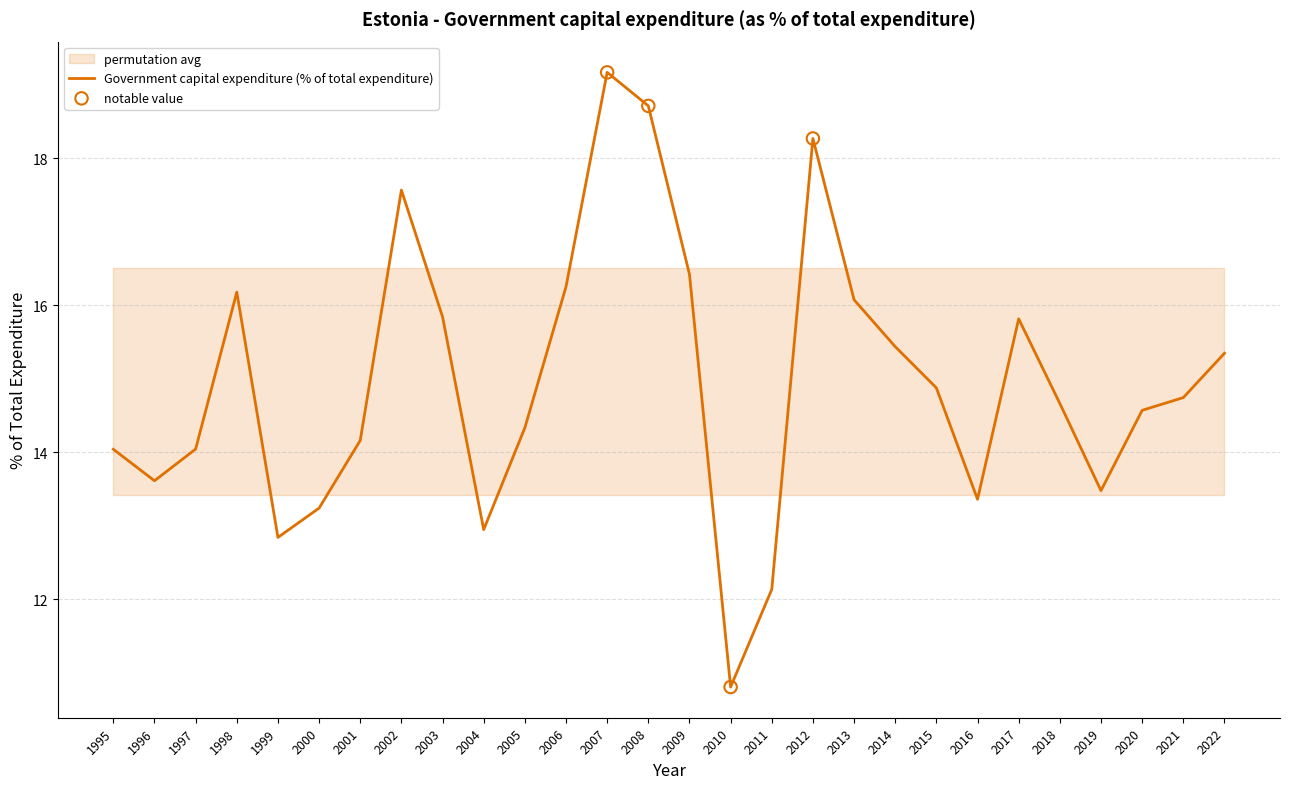

What is the change in value from 2006 to 2016?

-2.9